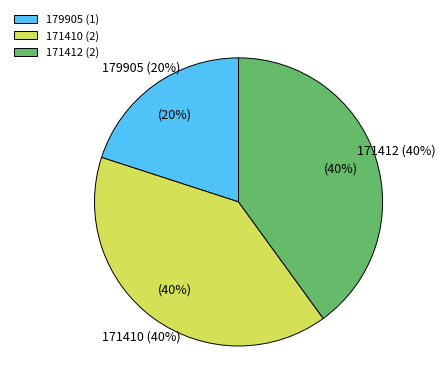

Approximately how many times larger is the value at 171410 compared to 179905?

2.0